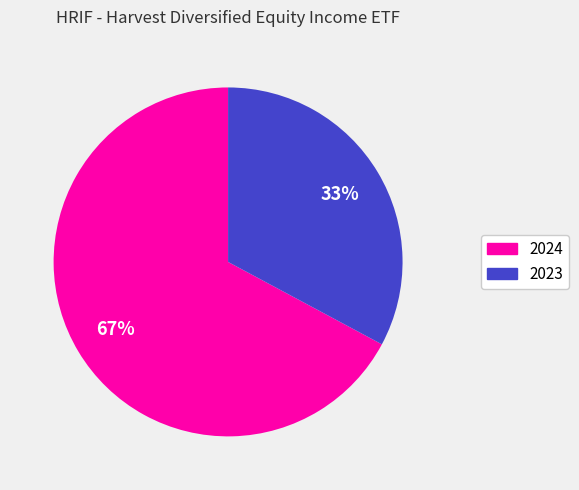

The 2023 slice represents 27% of the pie. True or false?

False